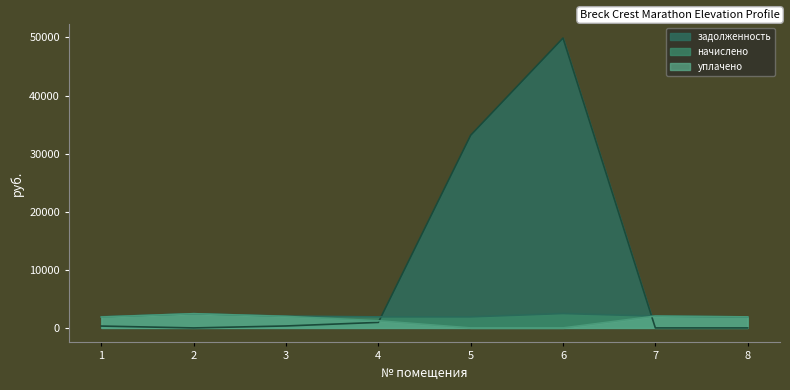

How many lines are shown in the chart?

3